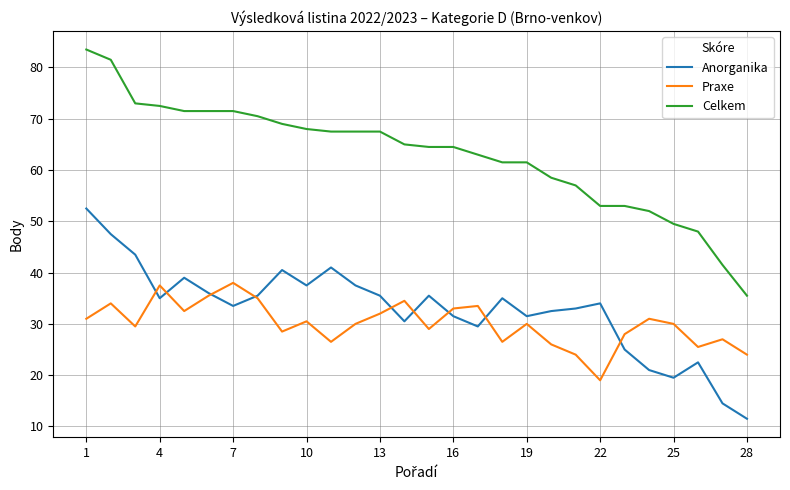

What is the minimum value for Celkem?

35.5